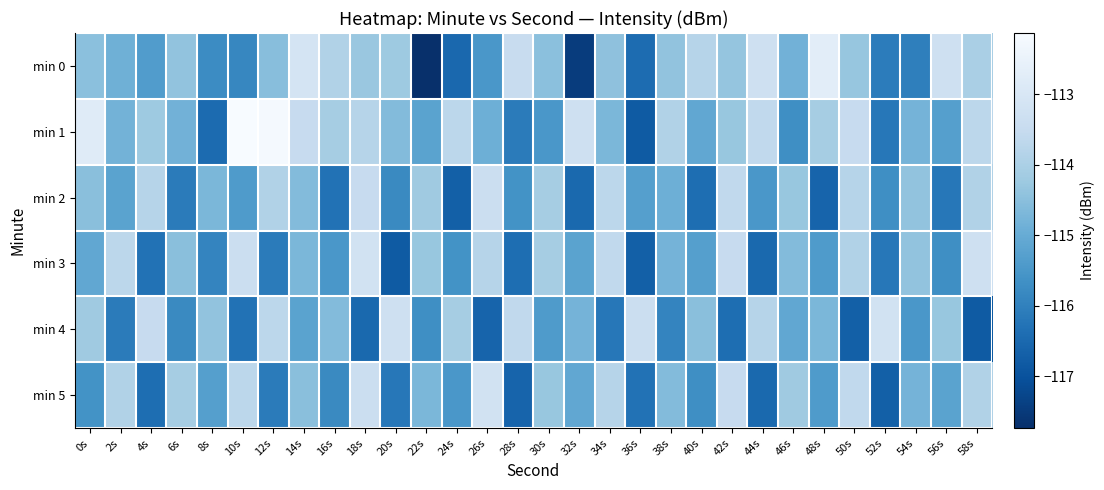

Which has a higher value, 46s or 8s?

46s